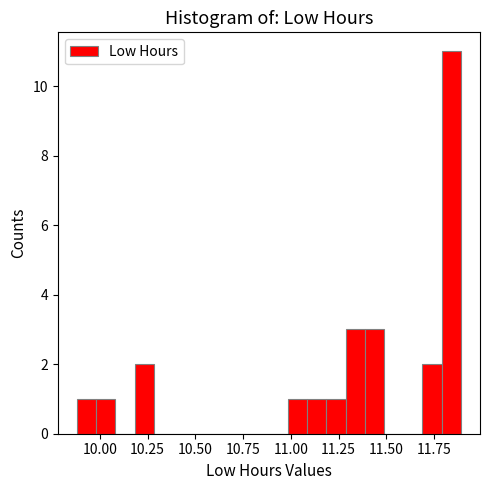

Around what value on the x-axis is the tallest bar? Give the approximate position of its centre, as read against the axis.

11.85